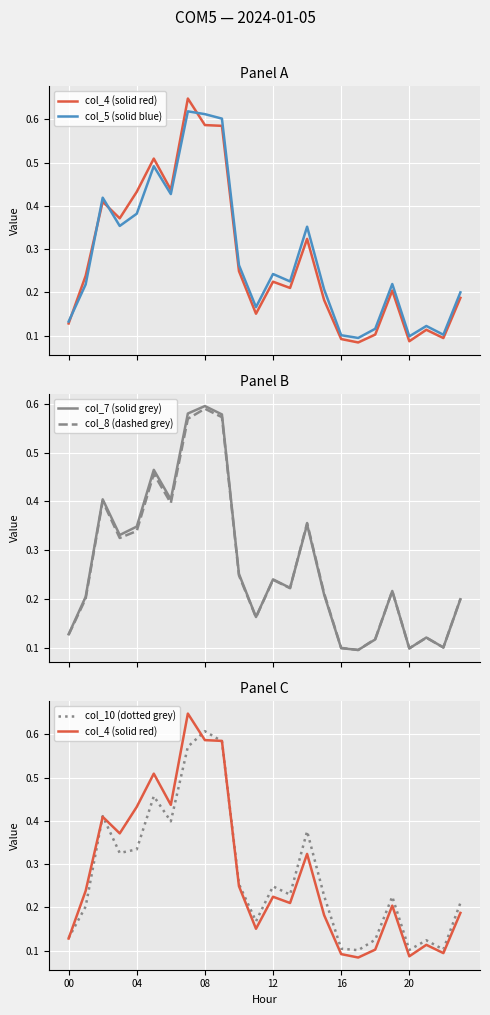

What is the label of the 13th point from the right?

11